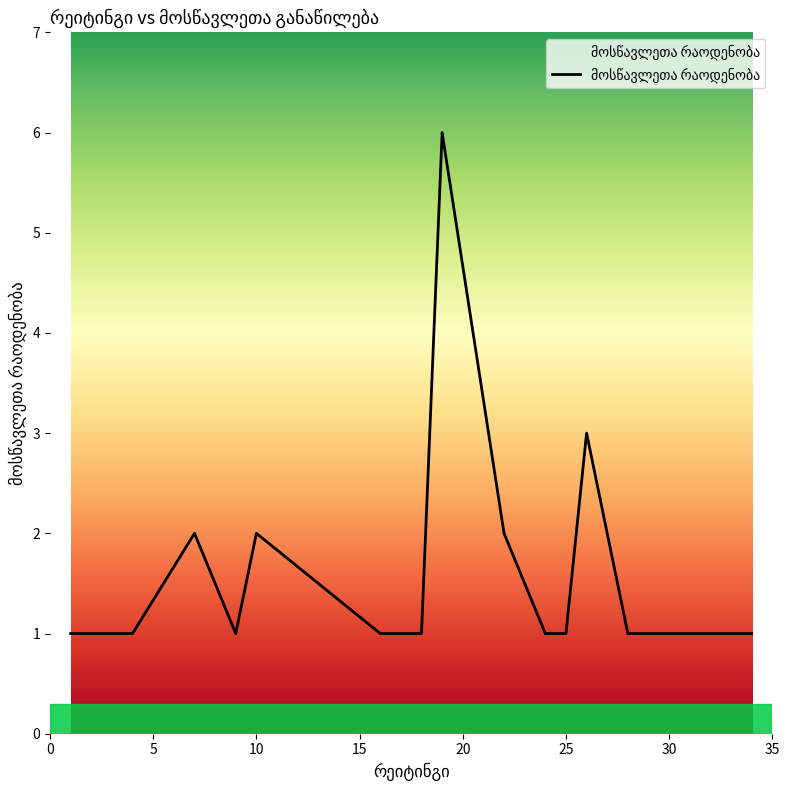

What is the greatest value displayed?

6